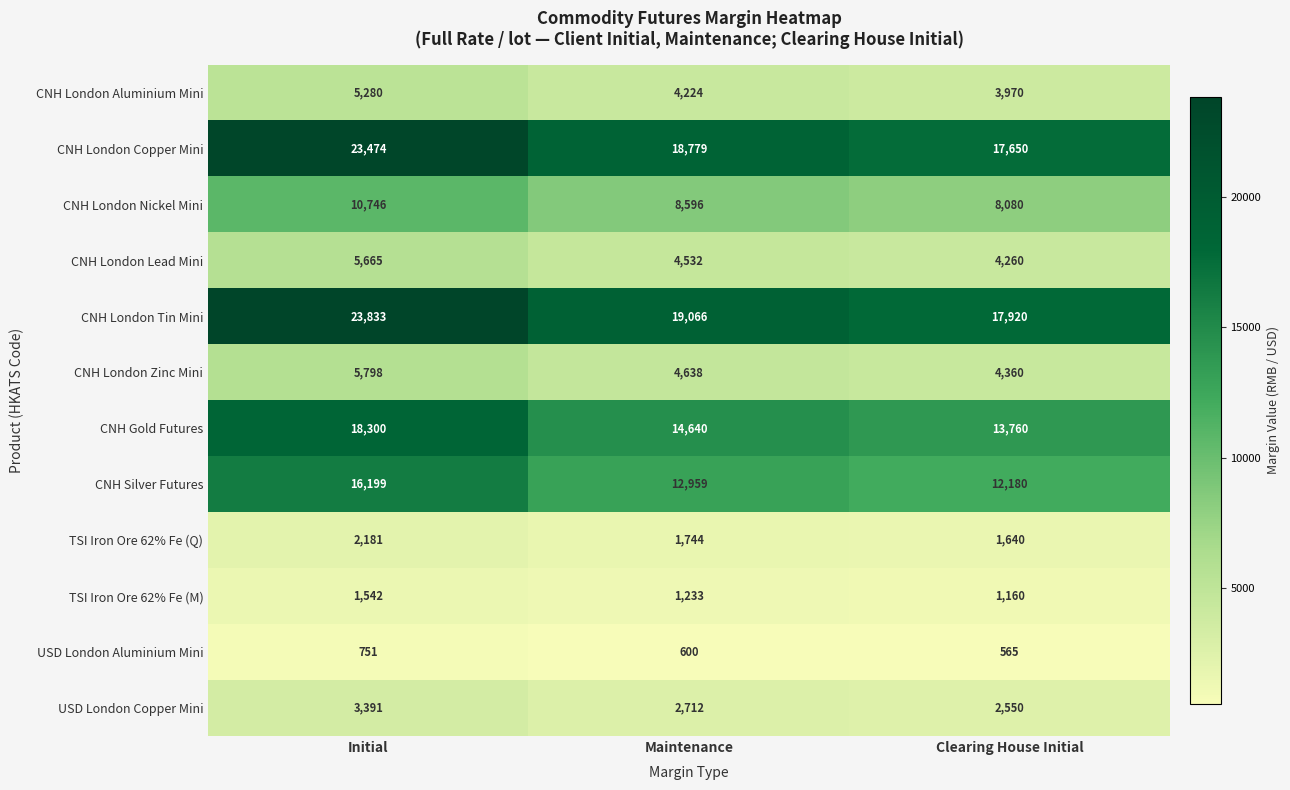

Between Initial and Clearing House Initial, which series saw the biggest shift?

CNH London Tin Mini